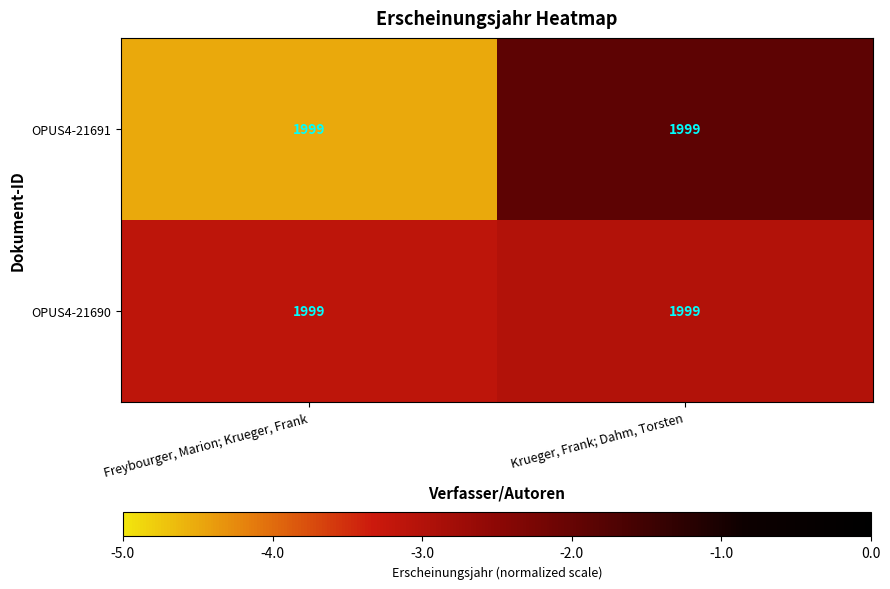

List the series in order of their overall mean, highest first.

OPUS4-21690, OPUS4-21691